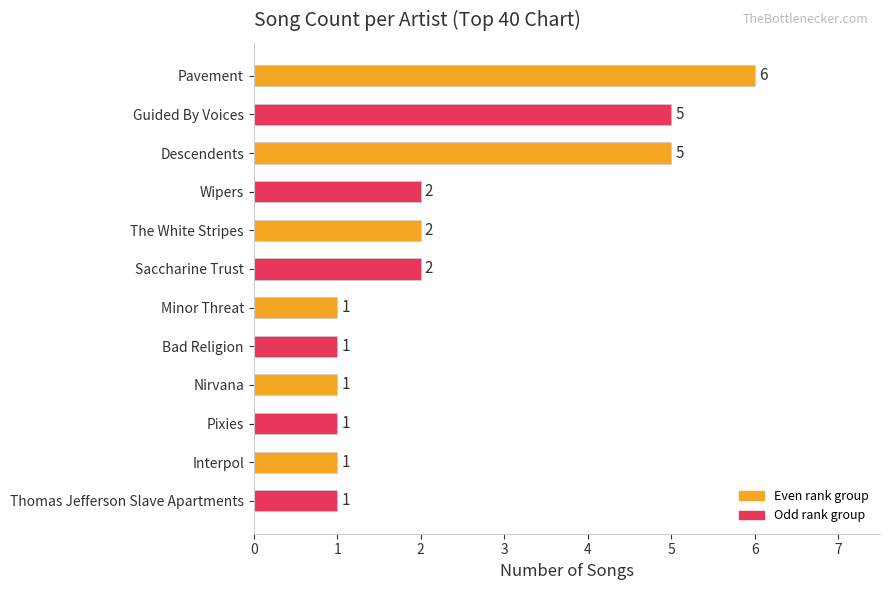

Does the chart contain stacked bars?

No